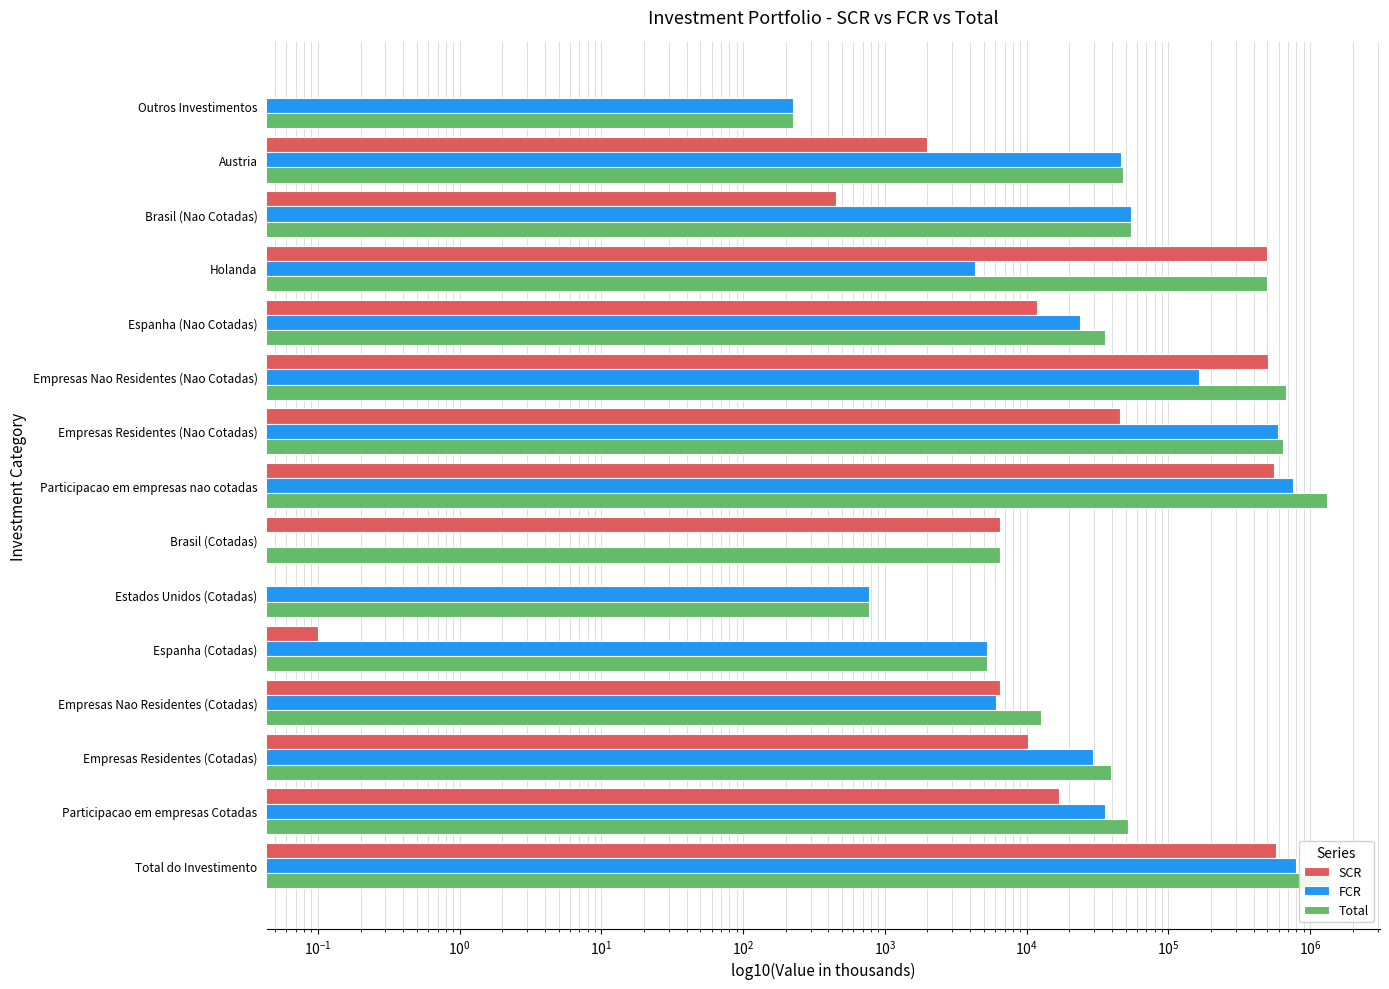

What are all the series names shown in the legend?

SCR, FCR, Total